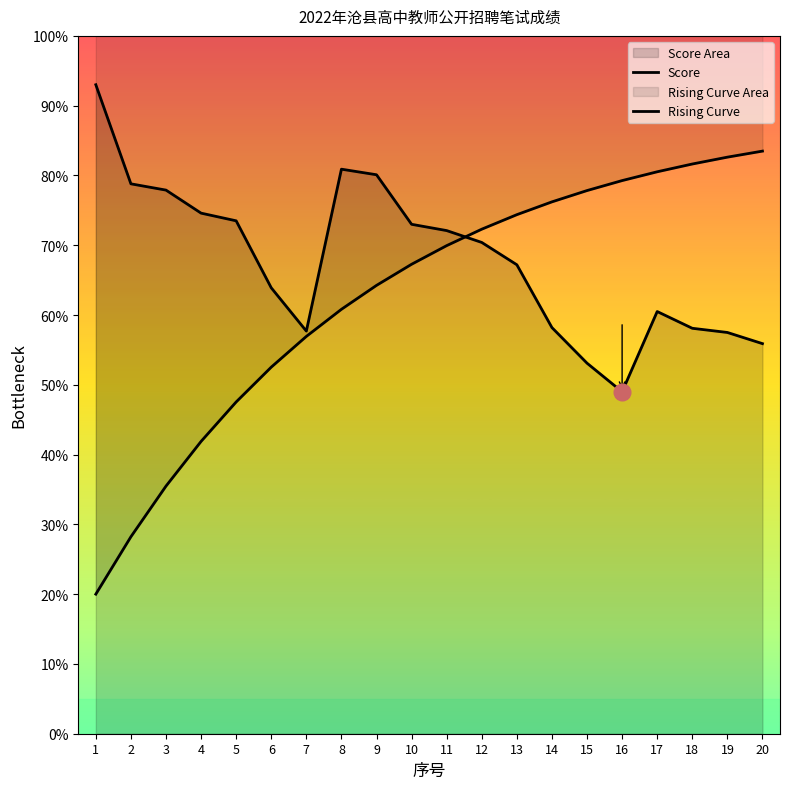

Is the value of Score at 17 greater than the value of Rising Curve at 20?

No